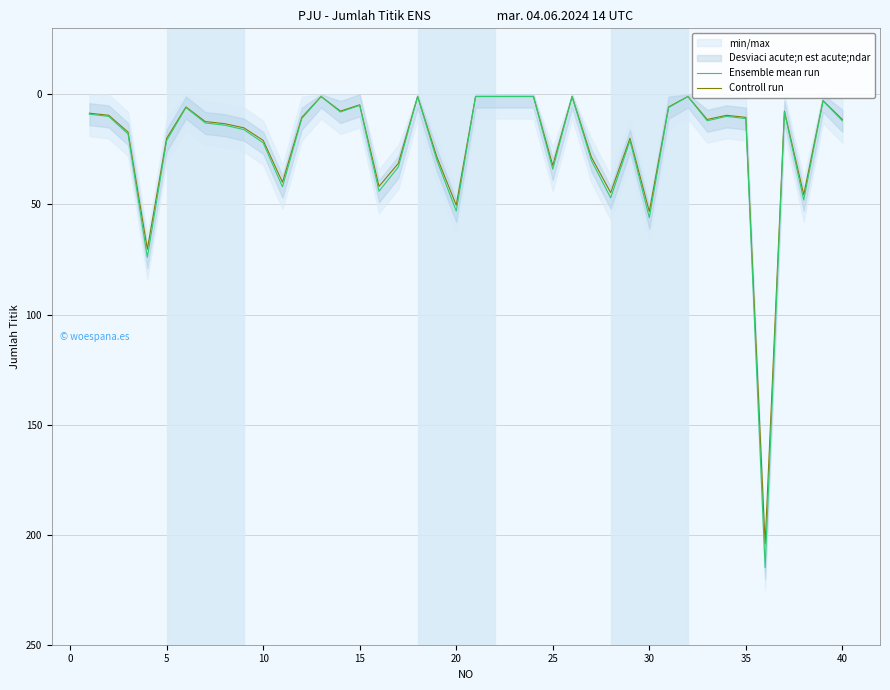

Is it true that Controll run equals 44.3 at 25?

False